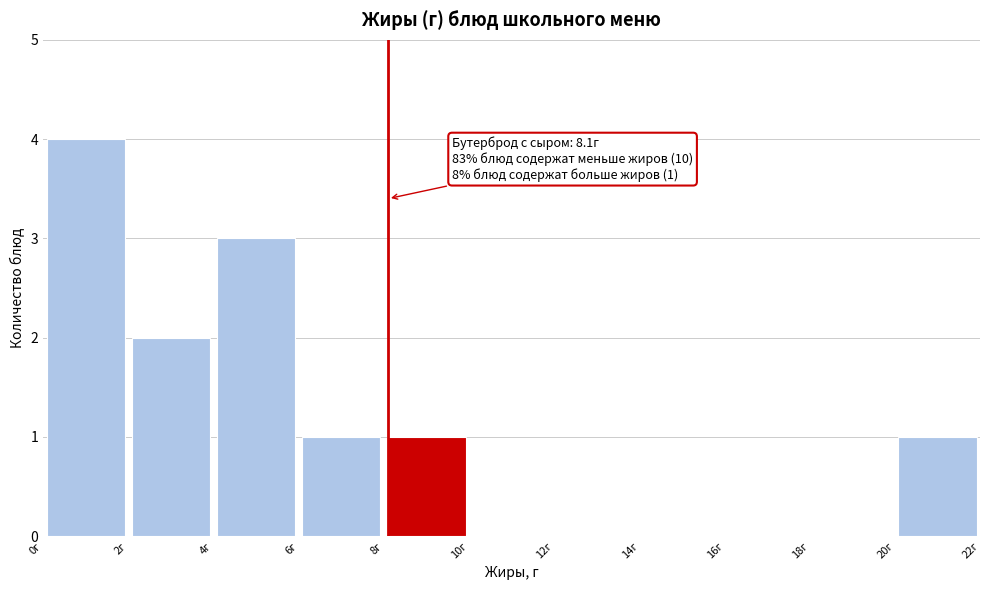

Over which range of the x-axis is the bar tallest?

0 to 2